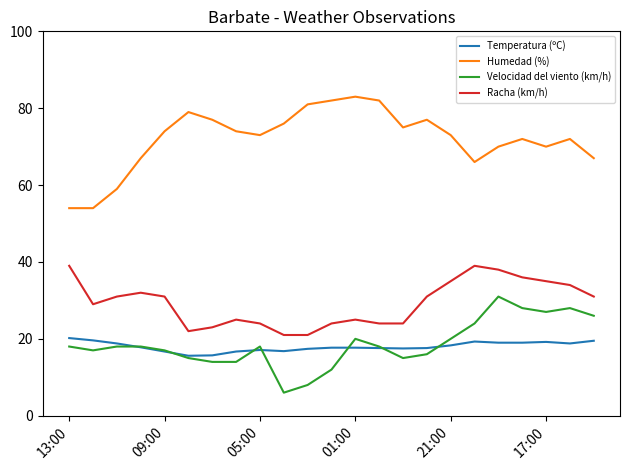

True or false: Humedad (%) and Racha (km/h) intersect in this chart.

False